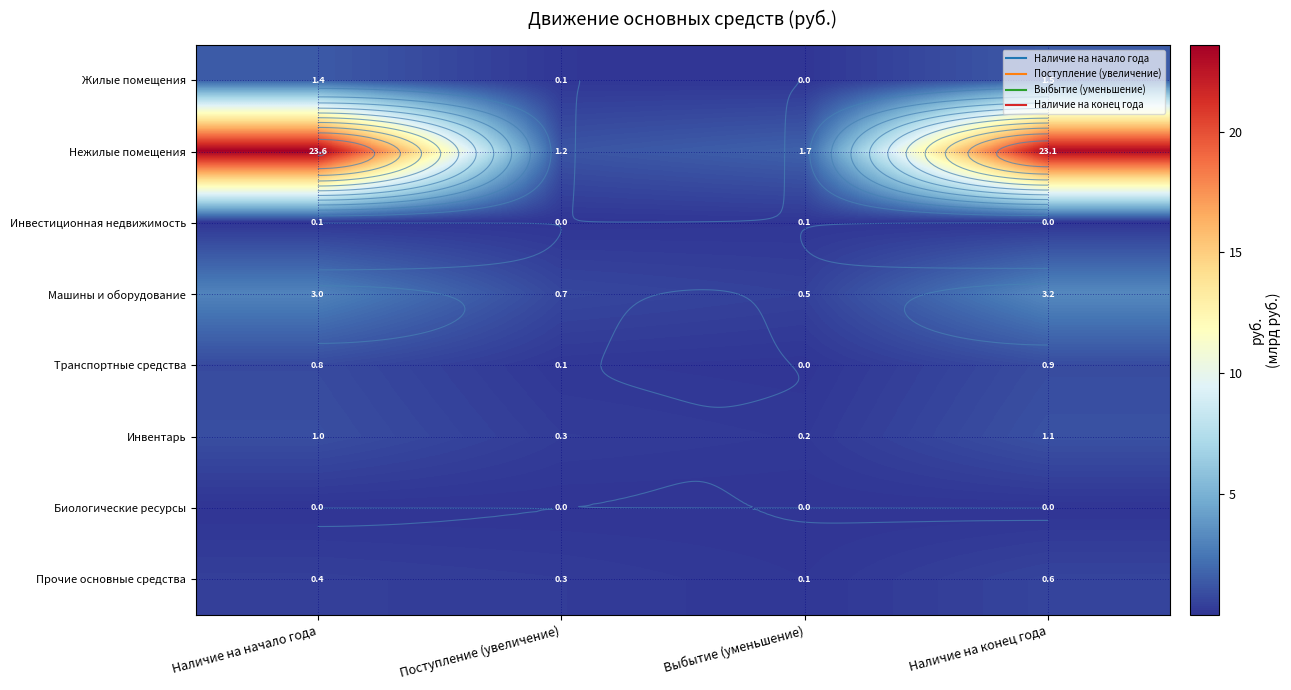

What is the difference between the maximum and second lowest values in the Машины и оборудование series?

2.5